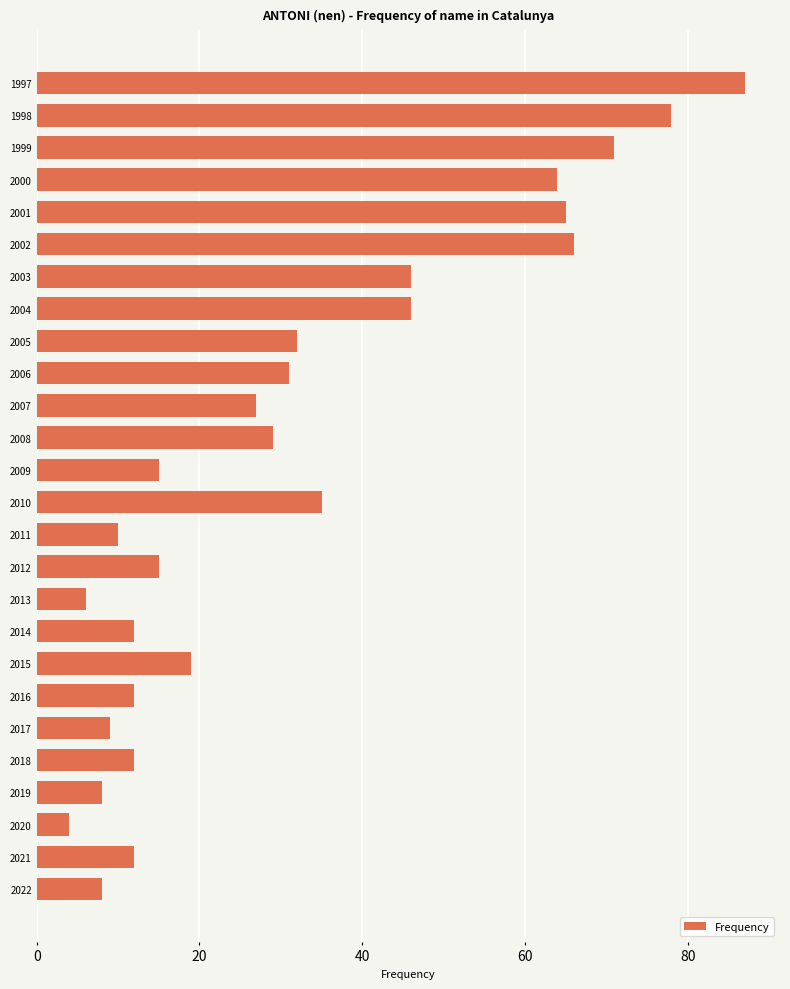

What is the sum of all values?

819